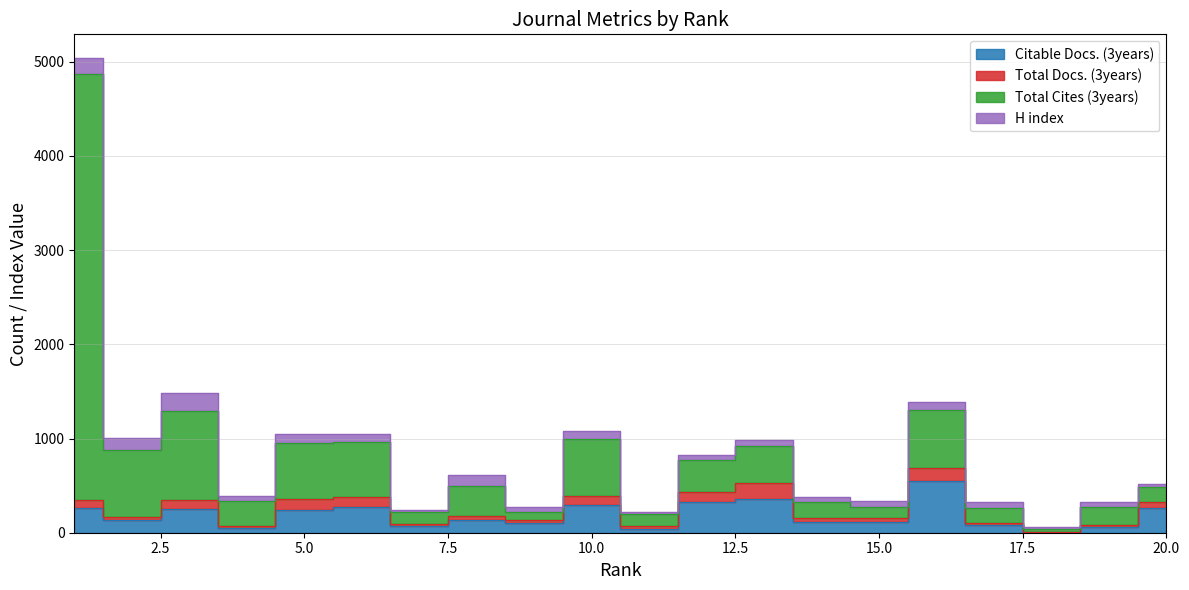

Which series has the largest total across all categories?

Total Cites (3years)